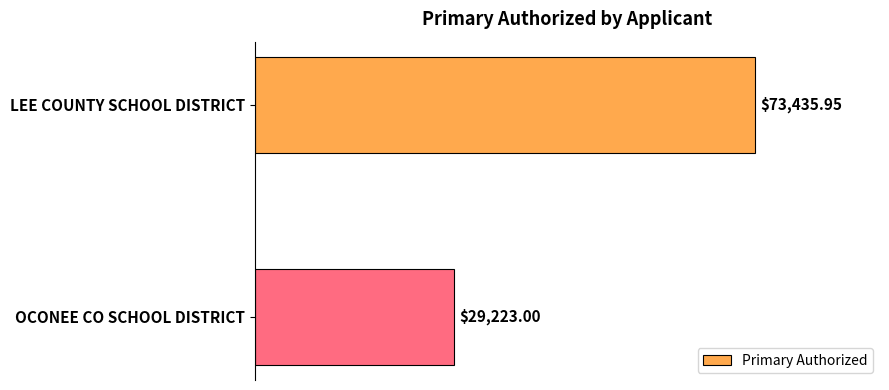

What is the average value?

51329.5